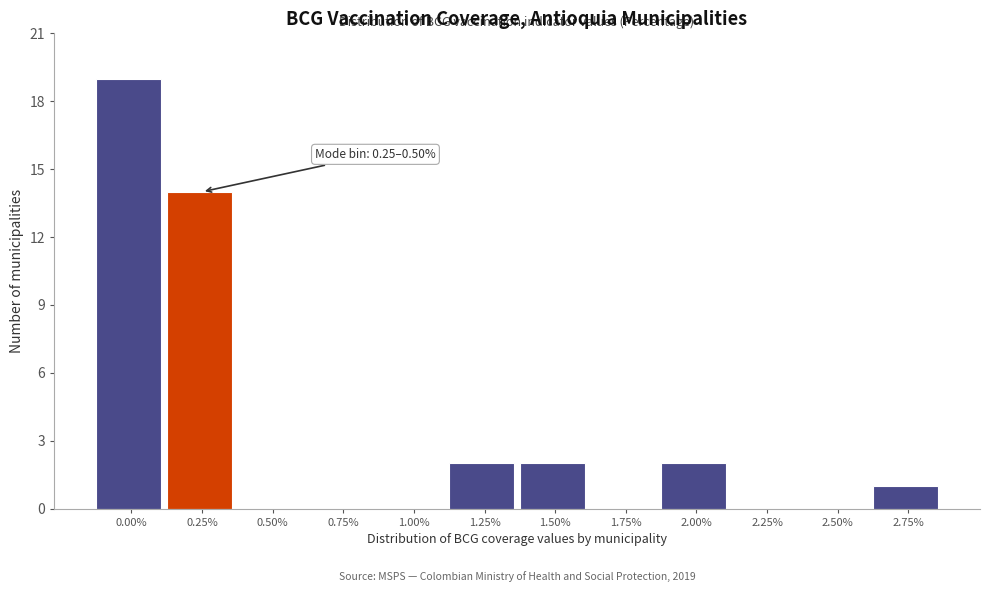

Reading left to right, list all the values displayed in this chart.

0.00%=19	0.25%=14	0.50%=0	0.75%=0	1.00%=0	1.25%=2	1.50%=2	1.75%=0	2.00%=2	2.25%=0	2.50%=0	2.75%=1